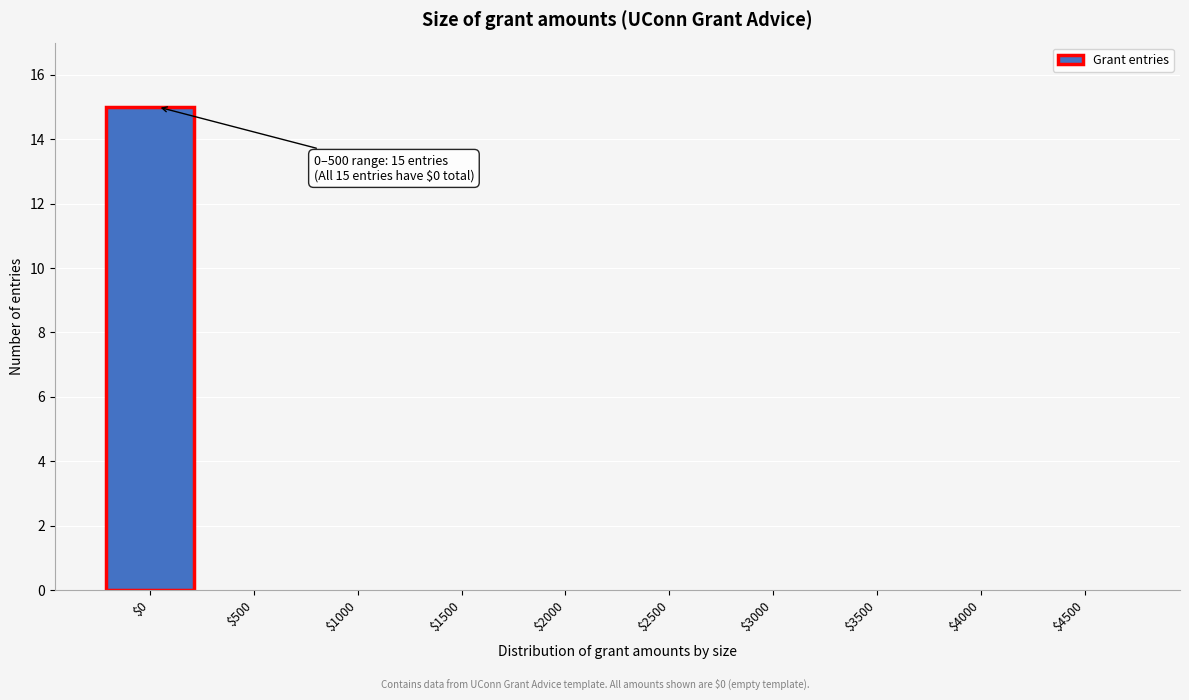

The chart shows a value of 7 at $3000. True or false?

False